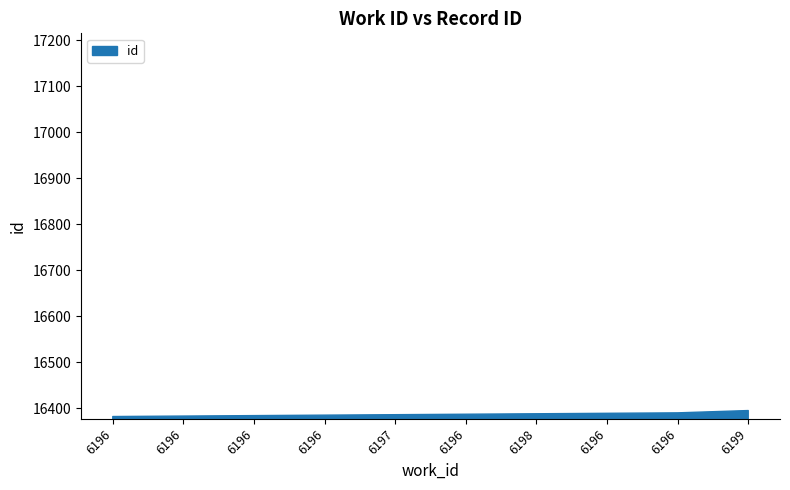

List the labels in order of value, smallest first.

6196, 6196, 6196, 6196, 6197, 6196, 6198, 6196, 6196, 6199